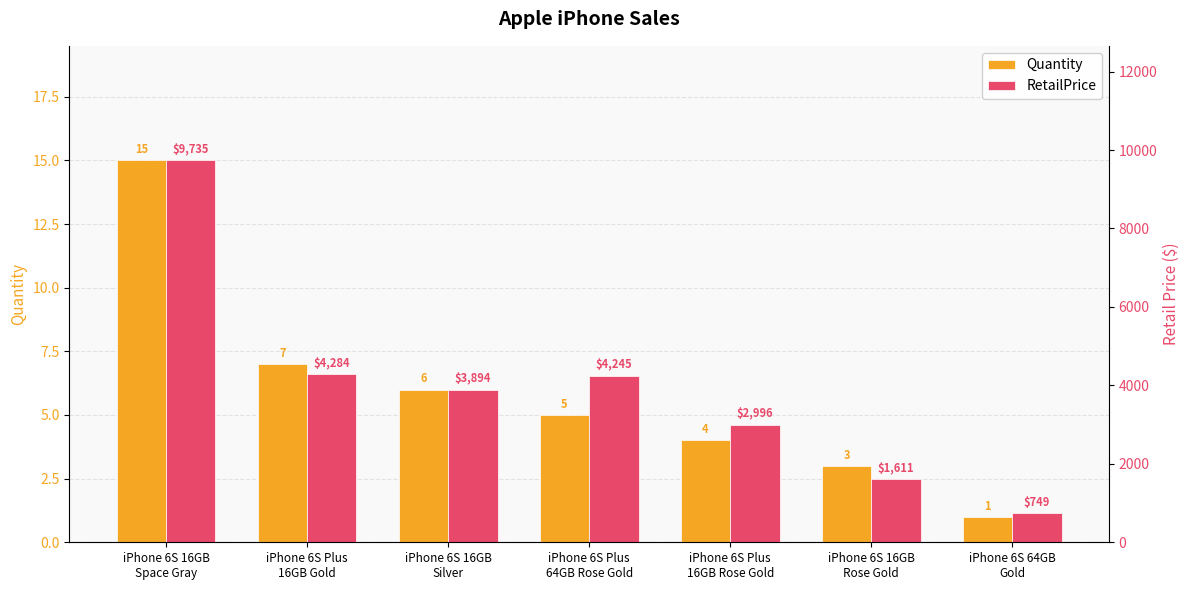

Which category has the lowest value in the Quantity series?

iPhone 6S 64GB
Gold